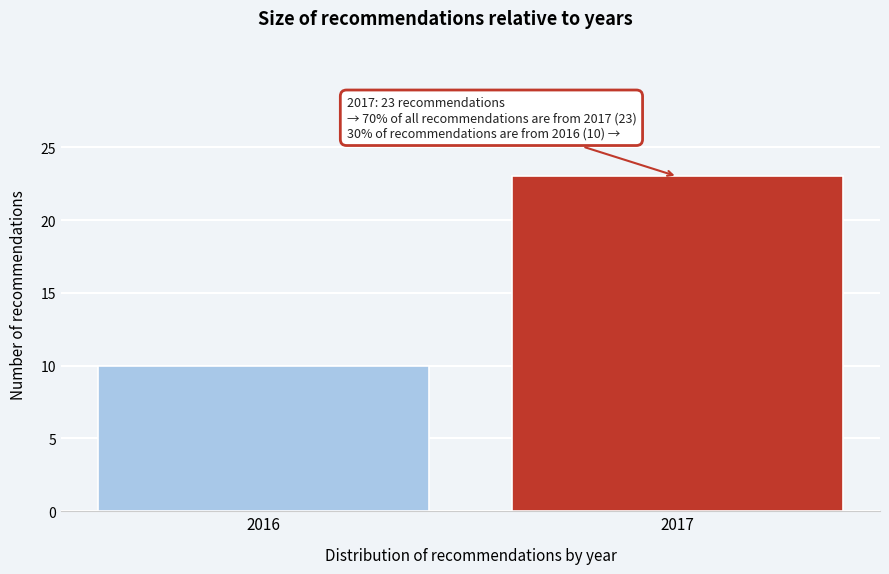

Reading left to right, transcribe all the data shown in this chart.

2016=10	2017=23